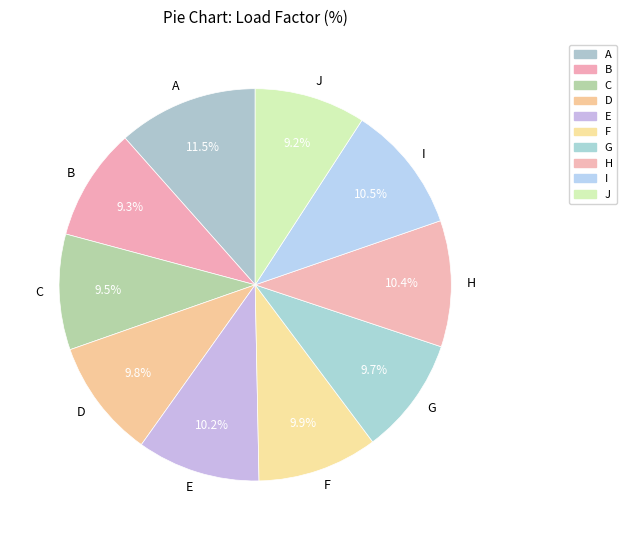

What is the ratio of the value at B to the value at J?

1.0